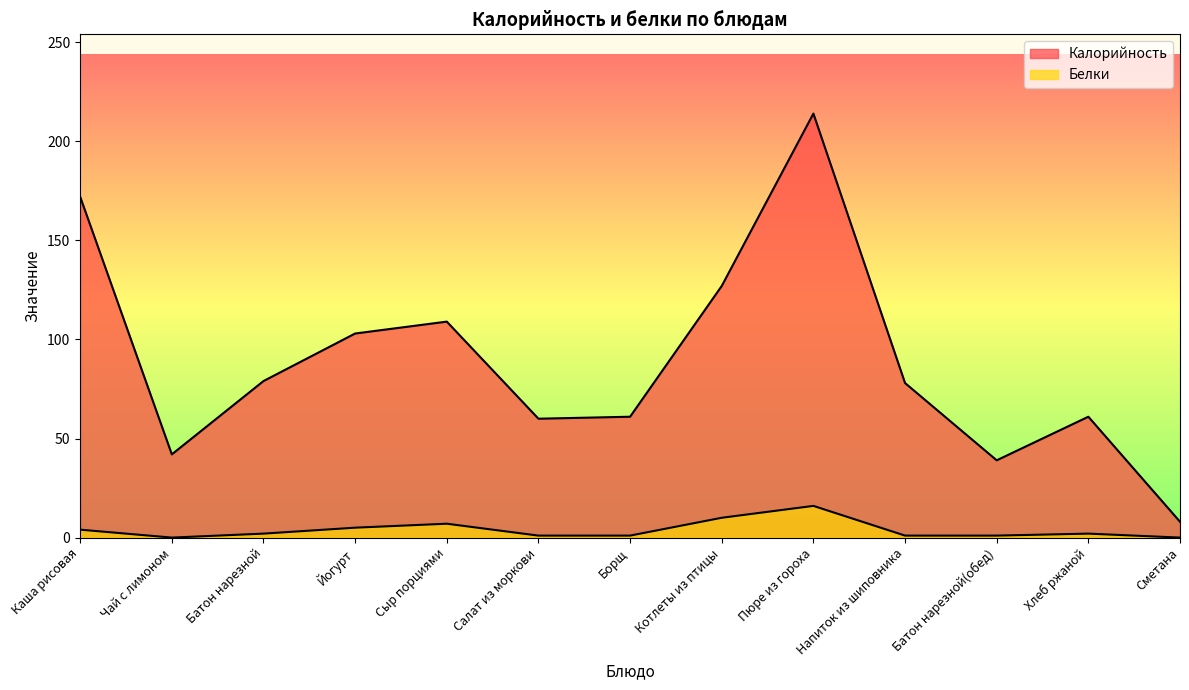

Read the Калорийность value at Напиток из шиповника, to the nearest 50.

100